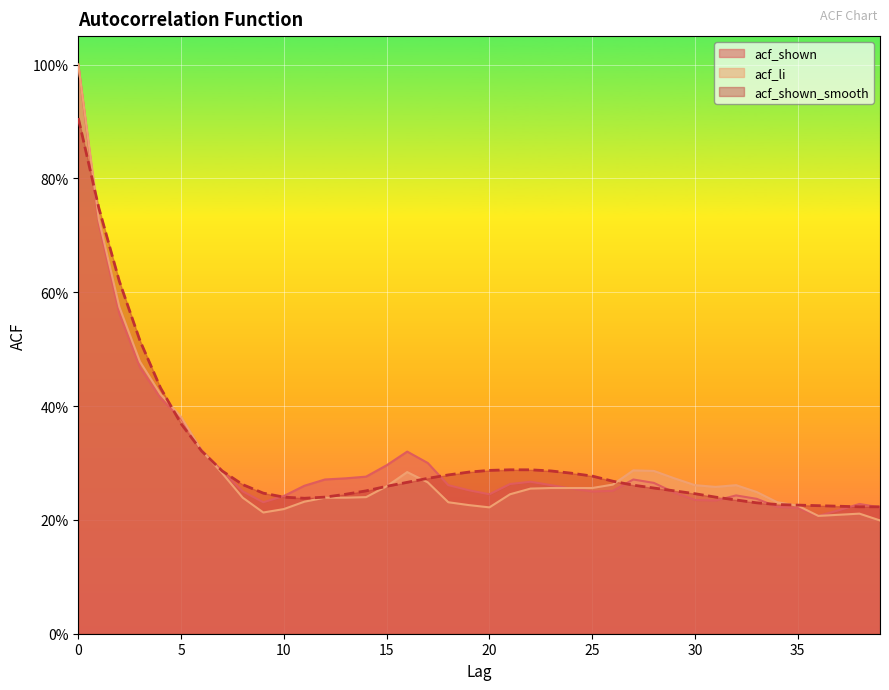

Does the chart display data point markers on the line(s)?

No